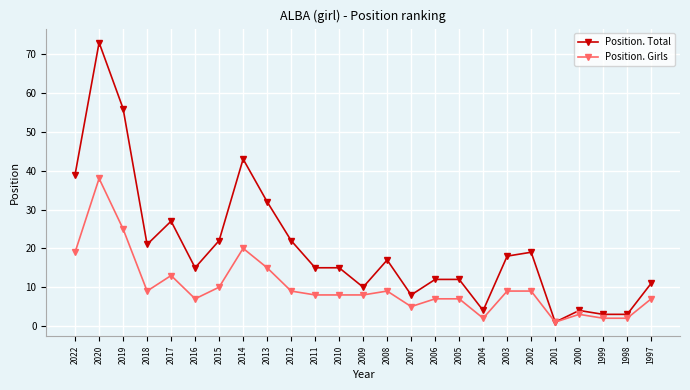

What is the sum of the Position. Girls values at 1997 and 2010?

15